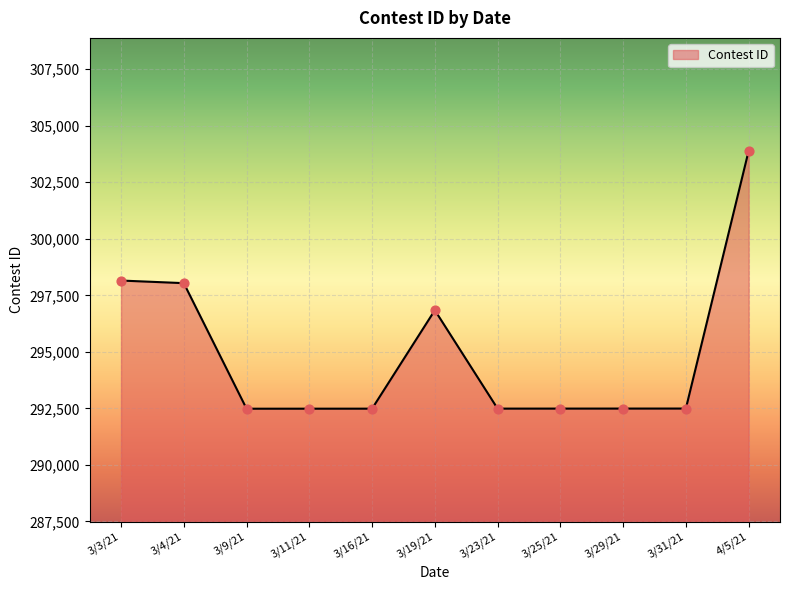

What is the ratio of the value at 3/29/21 to the value at 3/31/21?

1.0